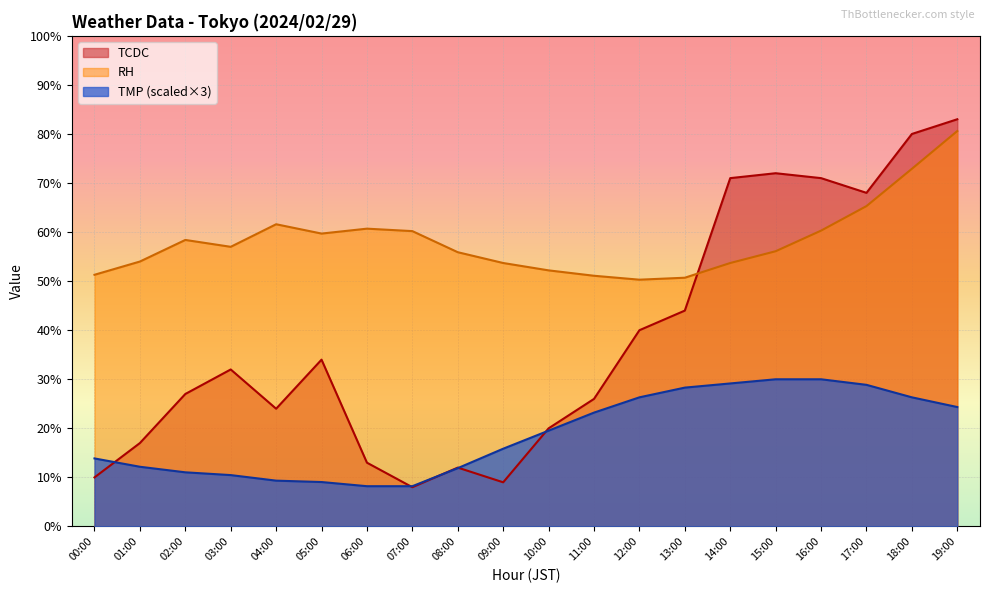

List the labels in order of RH value, largest first.

19:00, 18:00, 17:00, 04:00, 06:00, 16:00, 07:00, 05:00, 02:00, 03:00, 15:00, 08:00, 01:00, 09:00, 14:00, 10:00, 00:00, 11:00, 13:00, 12:00